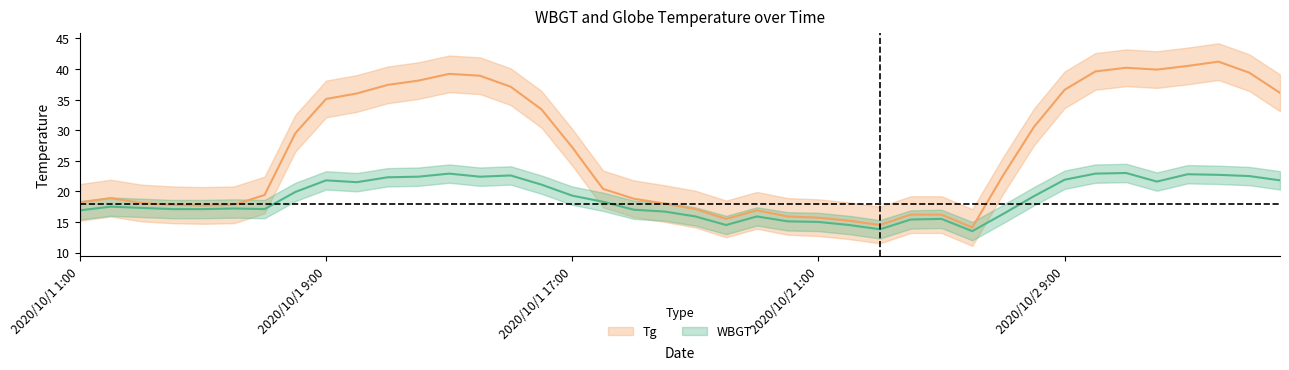

What is the label of the 39th point from the left?

2020/10/2 15:00